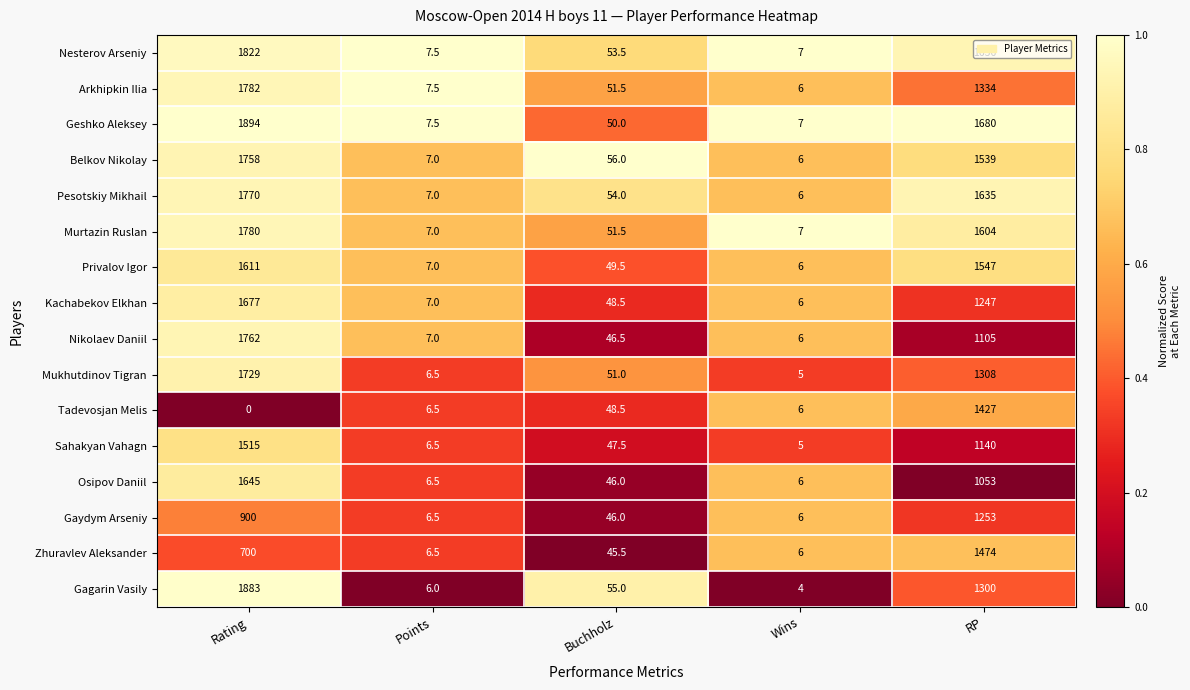

What is the average value of the Gagarin Vasily series?

649.6